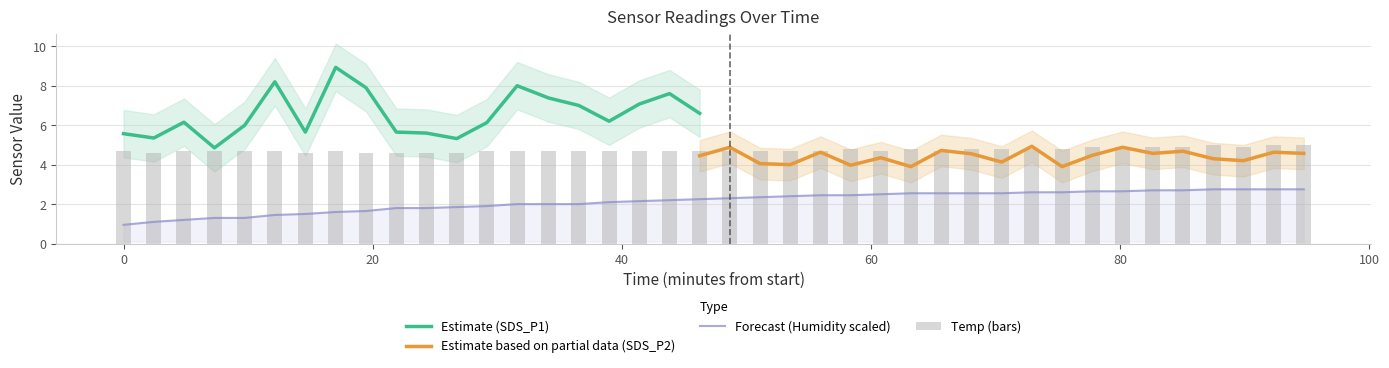

What is the value of the Temp bar at the 12th from the left?

4.6